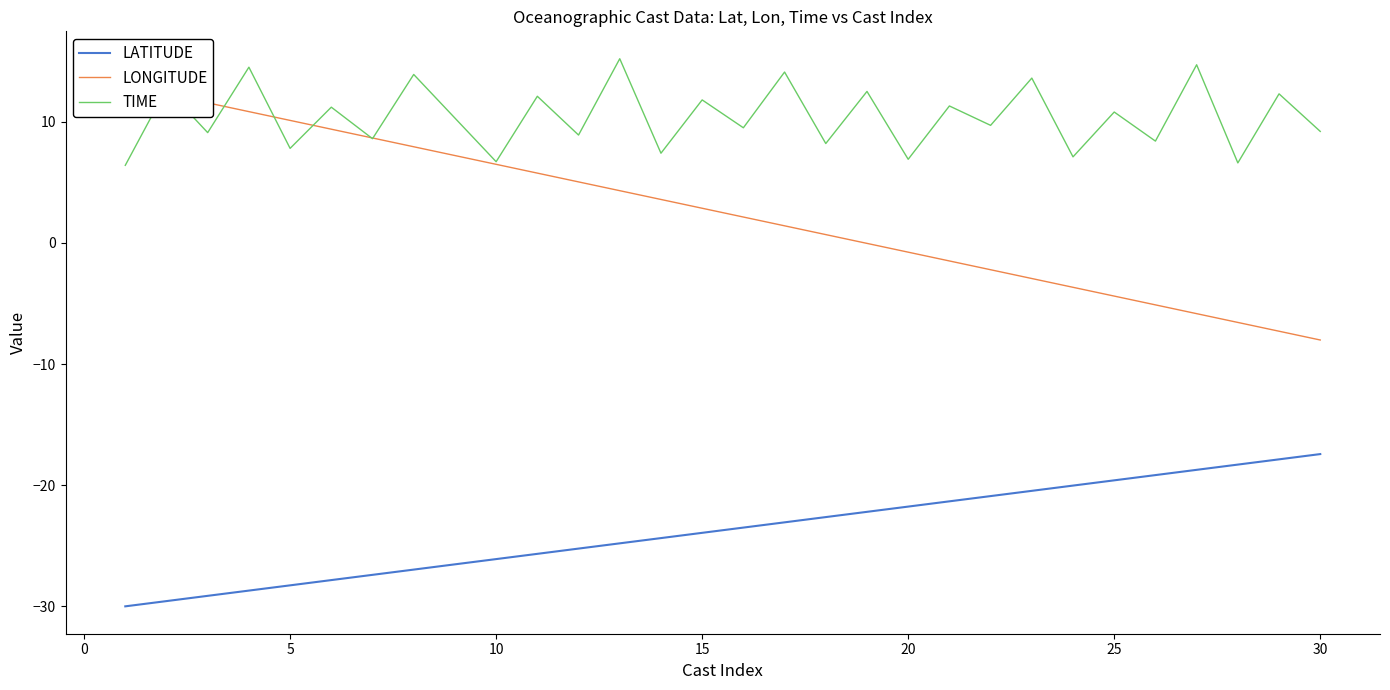

What is the approximate value of TIME at 25?

10.8